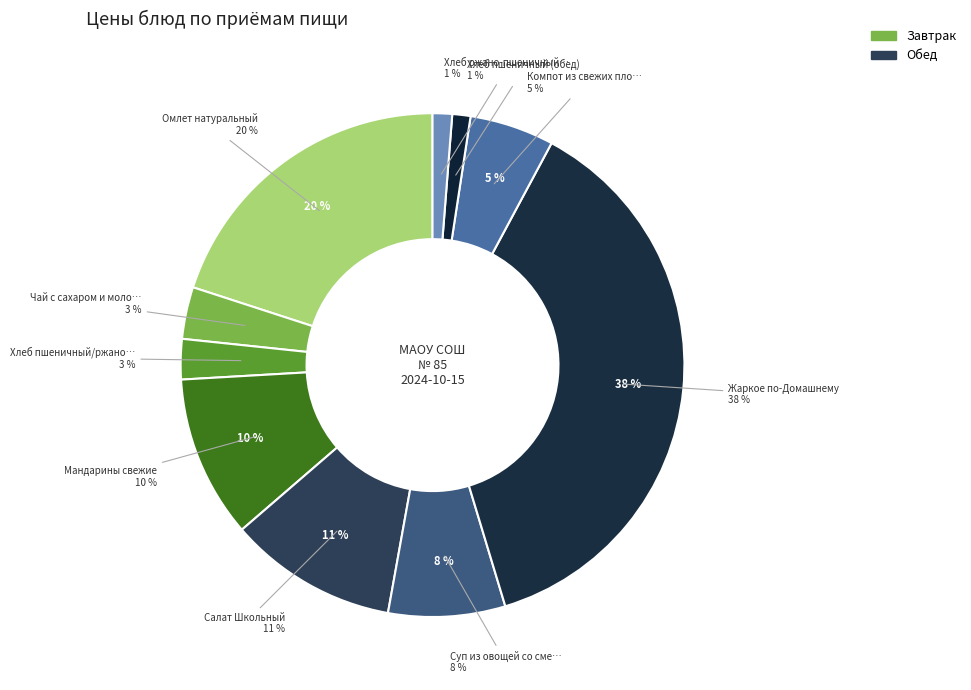

To the nearest percent, what percentage of the pie is Чай с сахаром и молоком?

3%